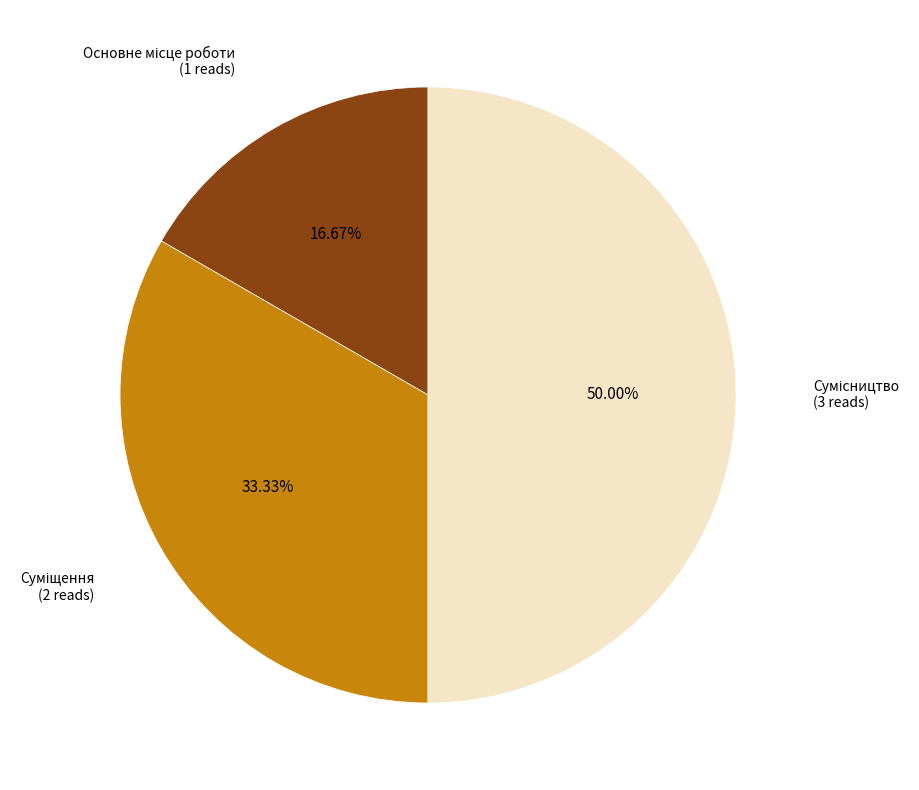

To the nearest percent, what is the difference between the largest and smallest slice percentages?

33%